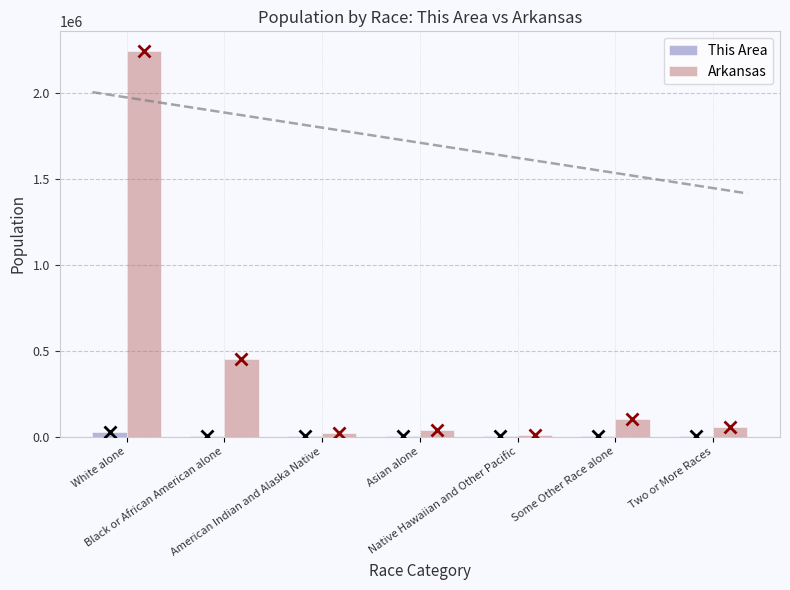

Which series has the largest total across all categories?

Arkansas